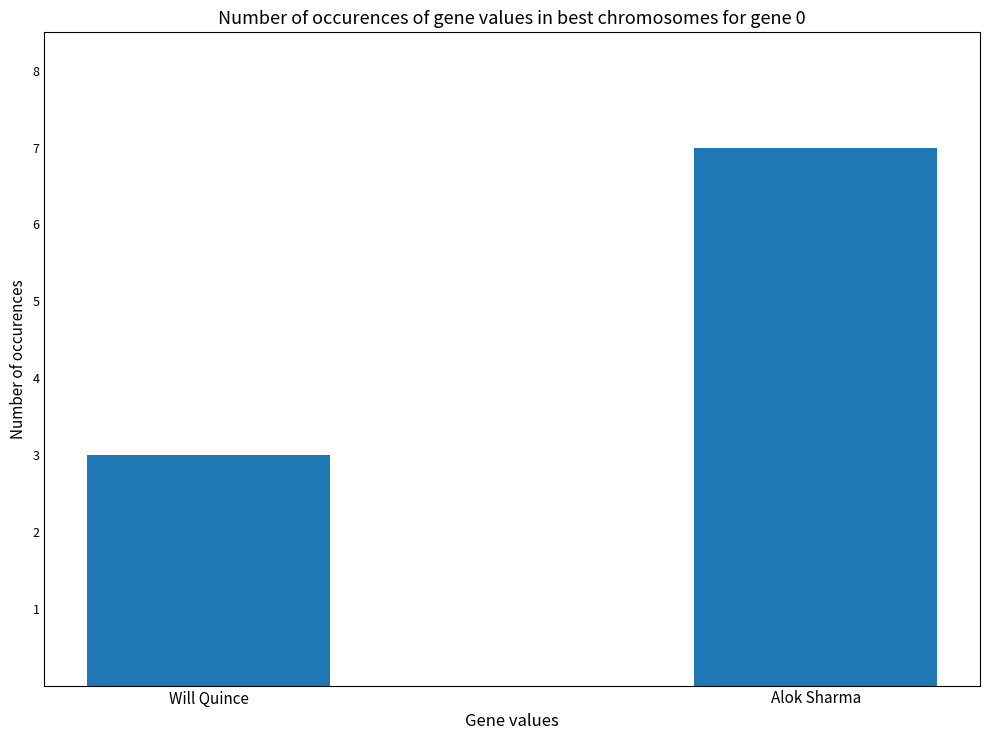

Reading left to right, what are all the values shown in this chart?

3	7